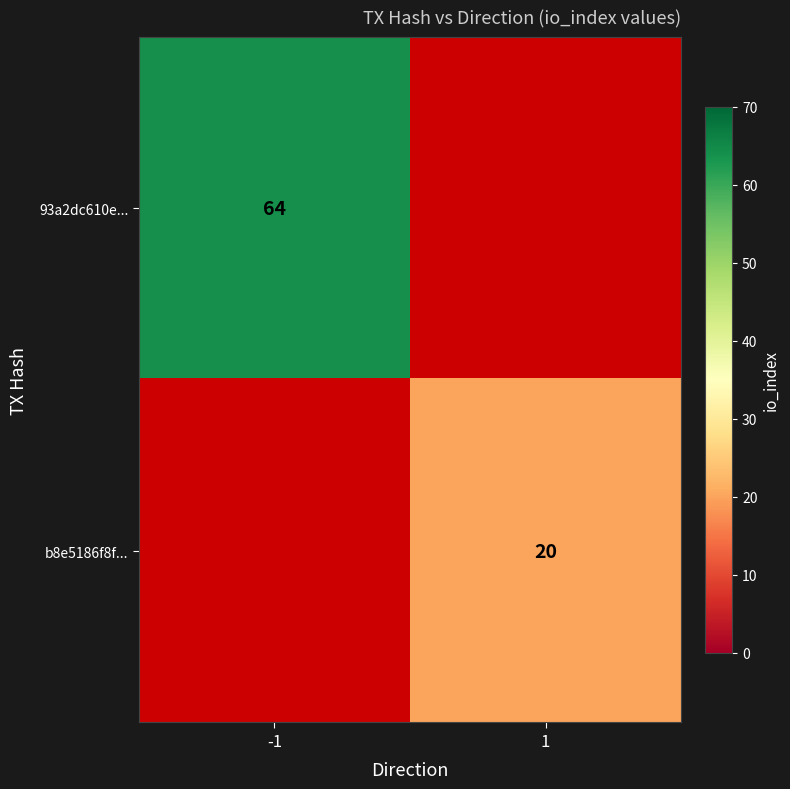

Is the value of b8e5186f8f... at 1 greater than the value of 93a2dc610e... at -1?

No